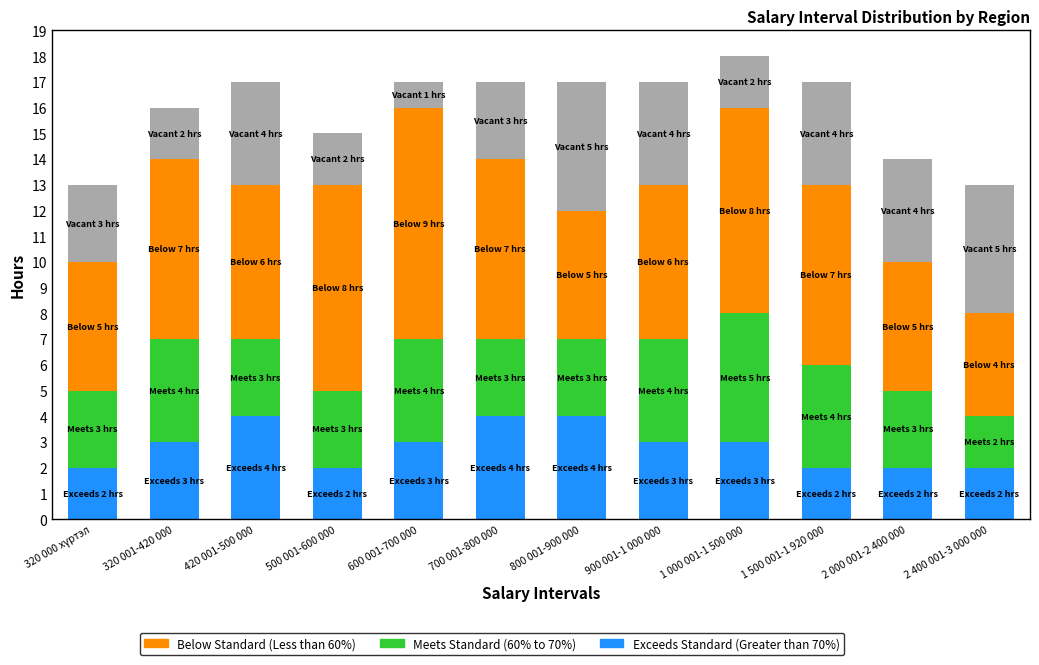

At which category is the sum across all series the highest?

1 000 001-1 500 000